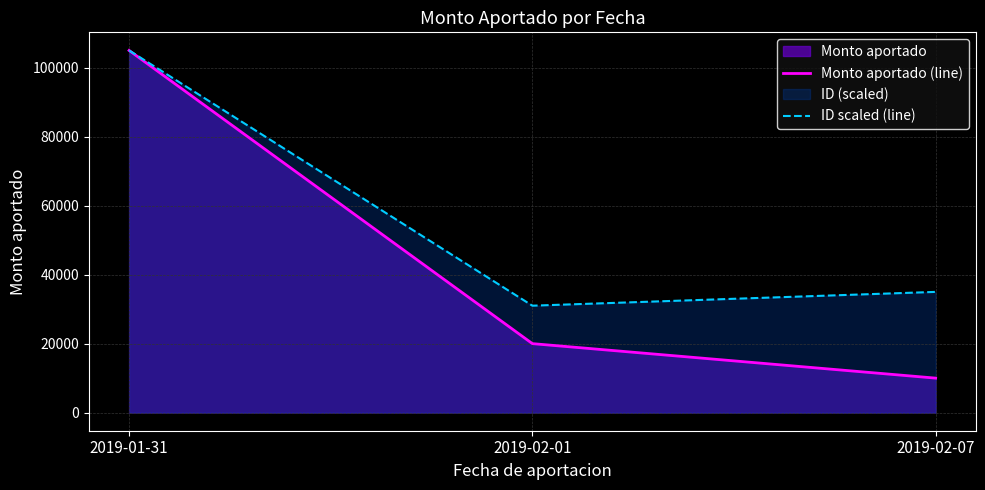

Is it true that ID scaled (line) equals 52686 at 2019-02-07?

False